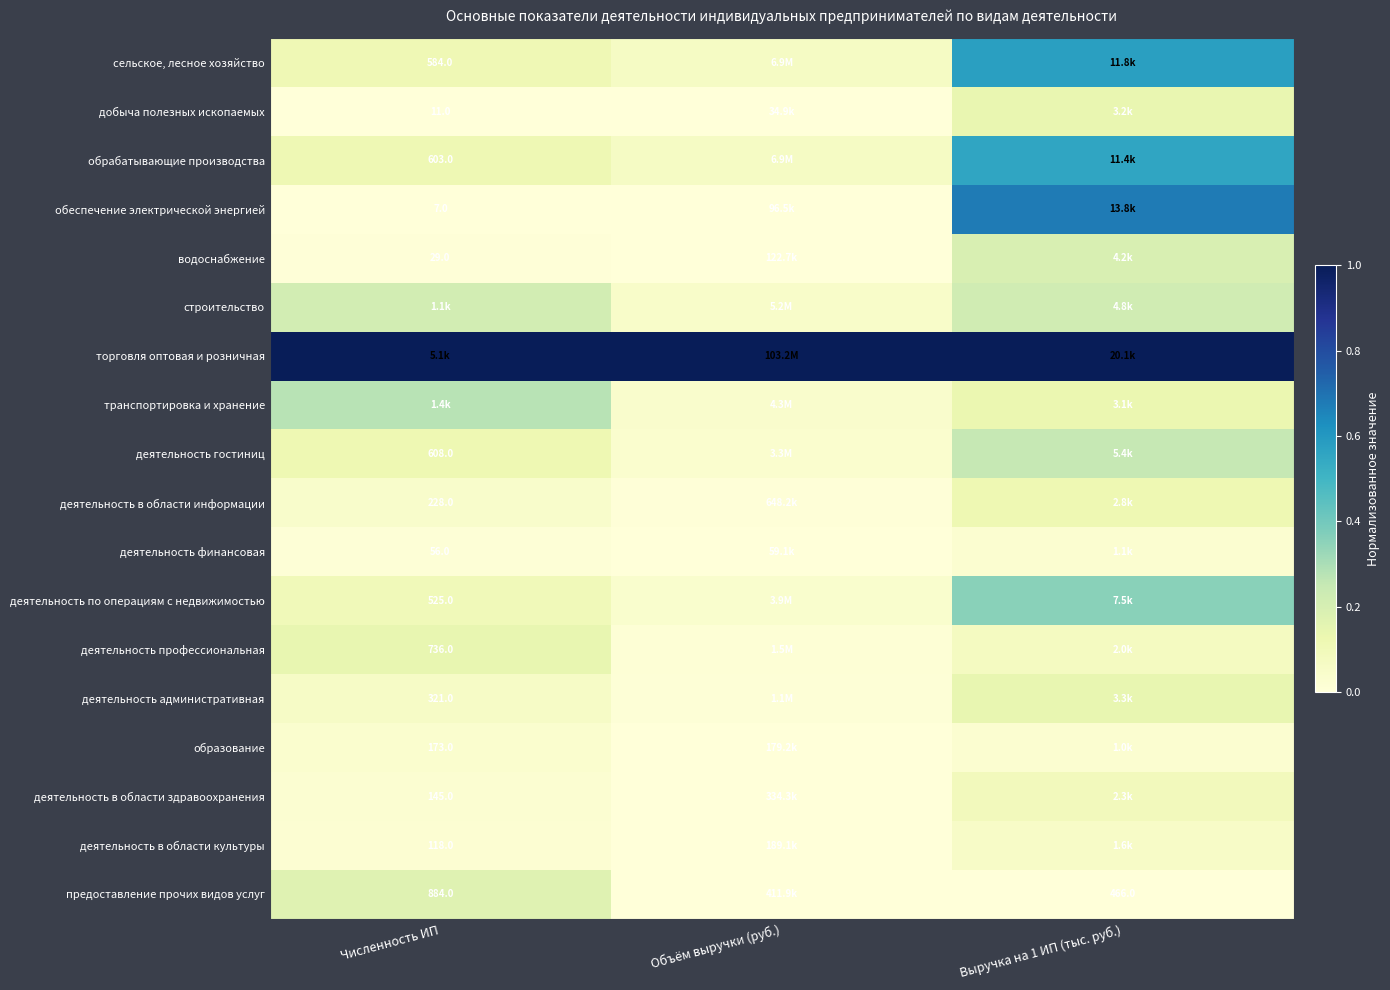

True or false: транспортировка и хранение has a value of 0.1 at Численность ИП.

False